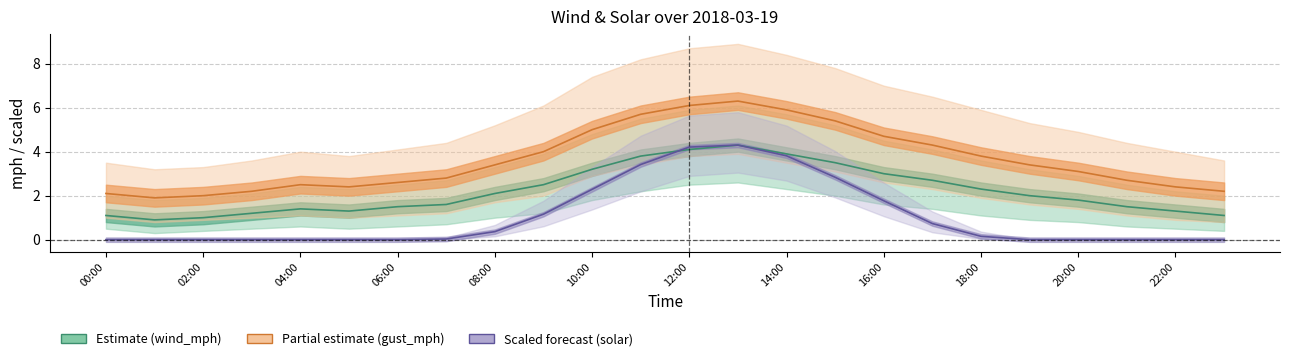

What is the difference between the maximum and minimum values in the solar (scaled) series?

4.3